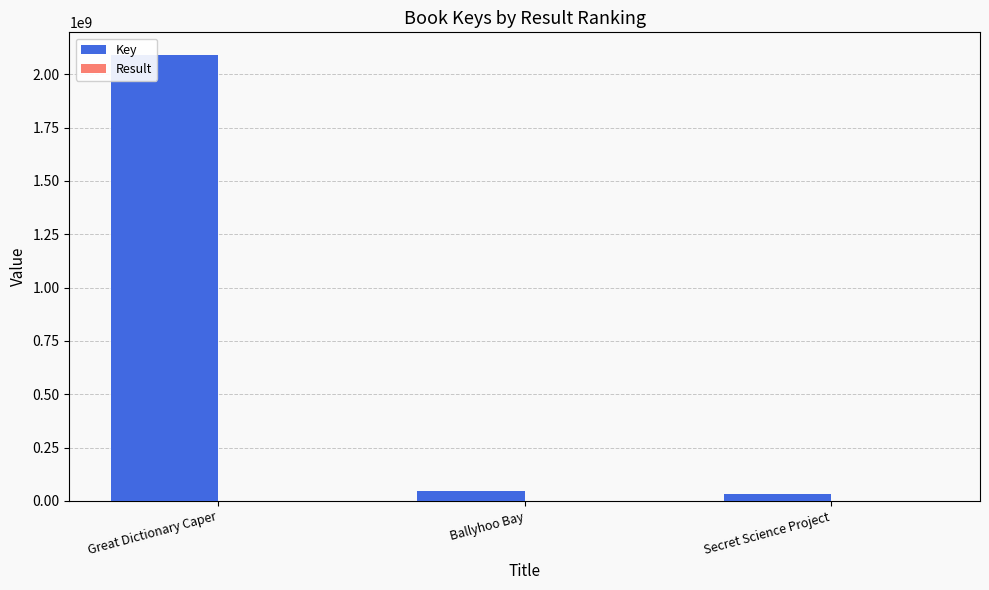

The value of Key at Great Dictionary Caper is 3737447252. True or false?

False